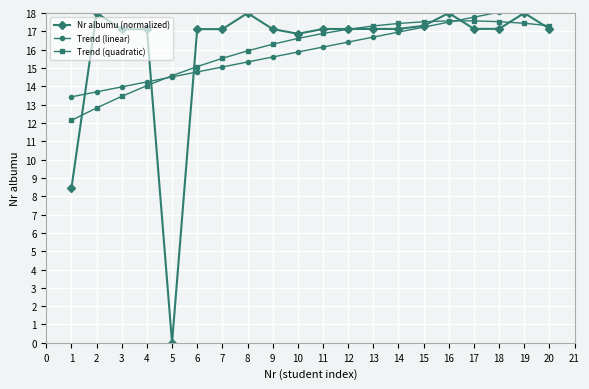

How many times do Trend (linear) and Trend (quadratic) cross each other?

2